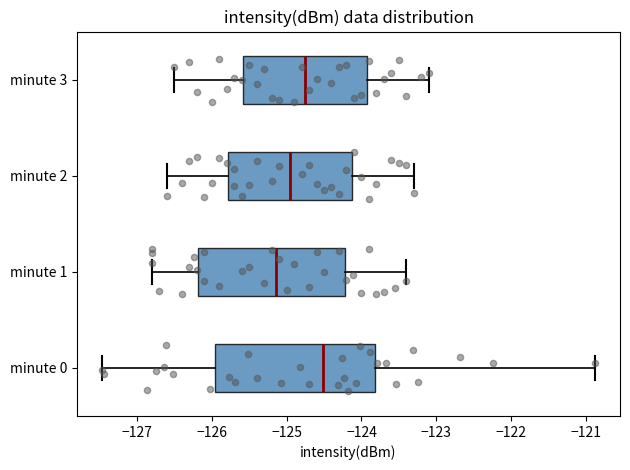

Where does the right whisker of the box for minute 2 end on the x-axis? The values are not printed on the chart, so give them approximately, as read against the axis.

-123.3